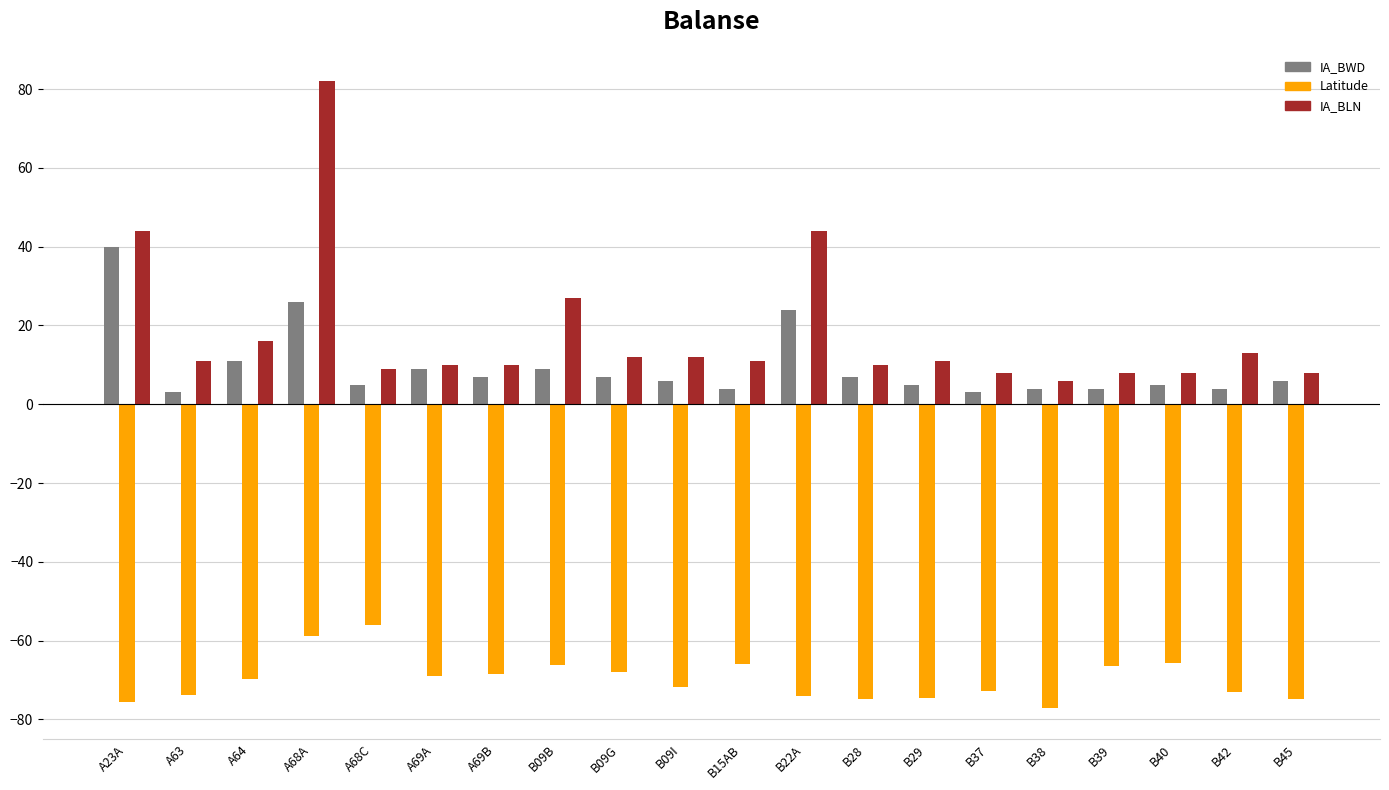

What is the difference between the IA_BLN values at A69A and B38?

4.0